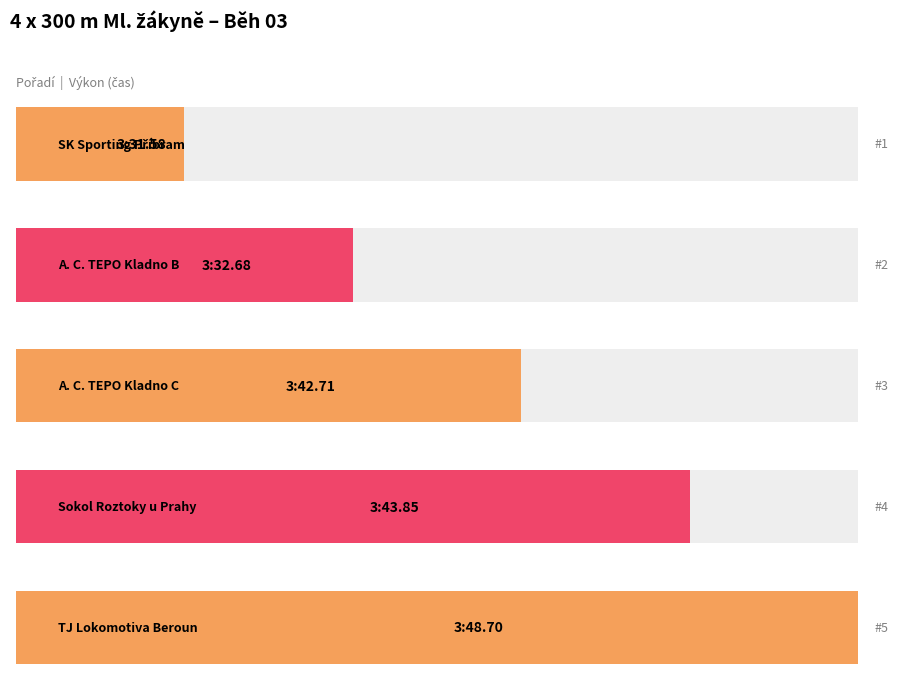

List the labels in order of value, smallest first.

SK Sporting Příbram, A. C. TEPO Kladno B, A. C. TEPO Kladno C, Sokol Roztoky u Prahy, TJ Lokomotiva Beroun